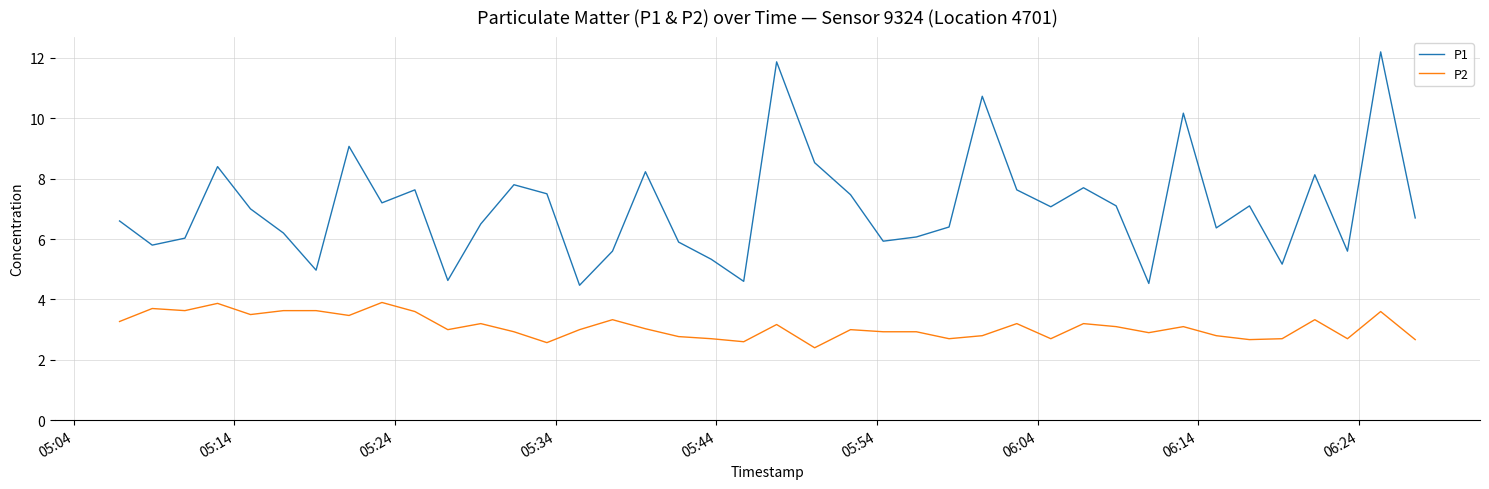

What is the smallest value displayed?

2.4